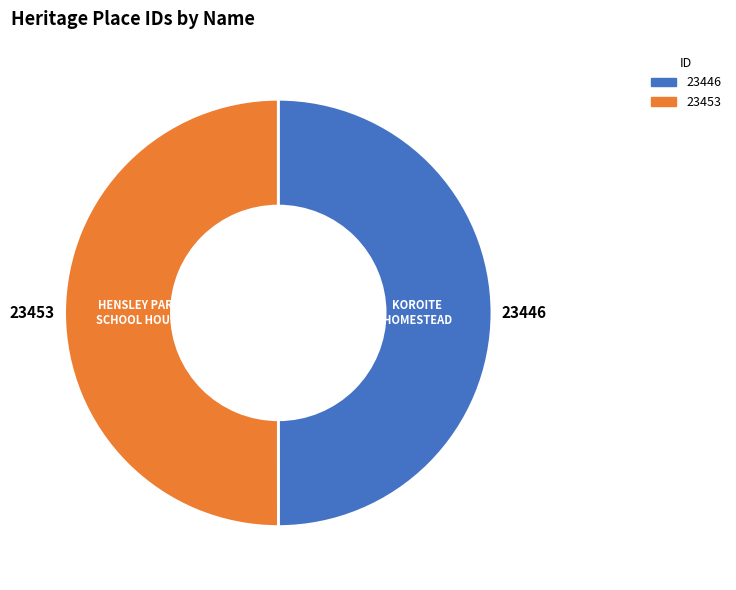

Rank the categories by value from lowest to highest.

KOROITE HOMESTEAD (ORIGINAL SITE), HENSLEY PARK HOMESTEAD SCHOOL HOUSE